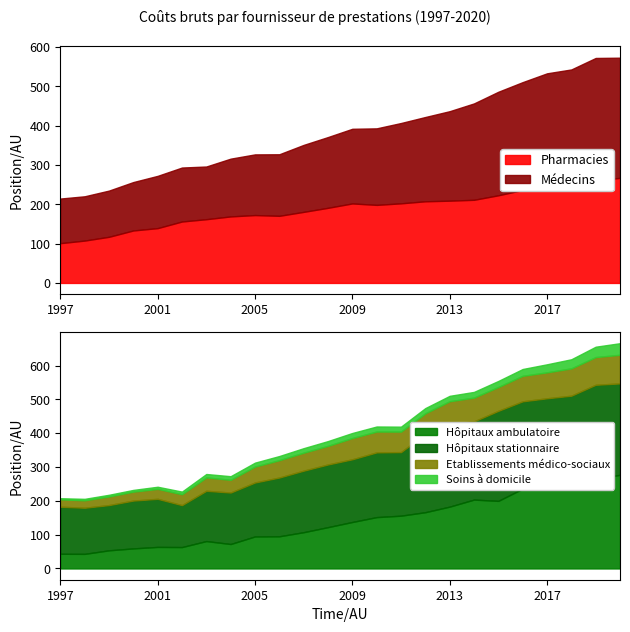

What is the average value of the Pharmacies series?

188.3